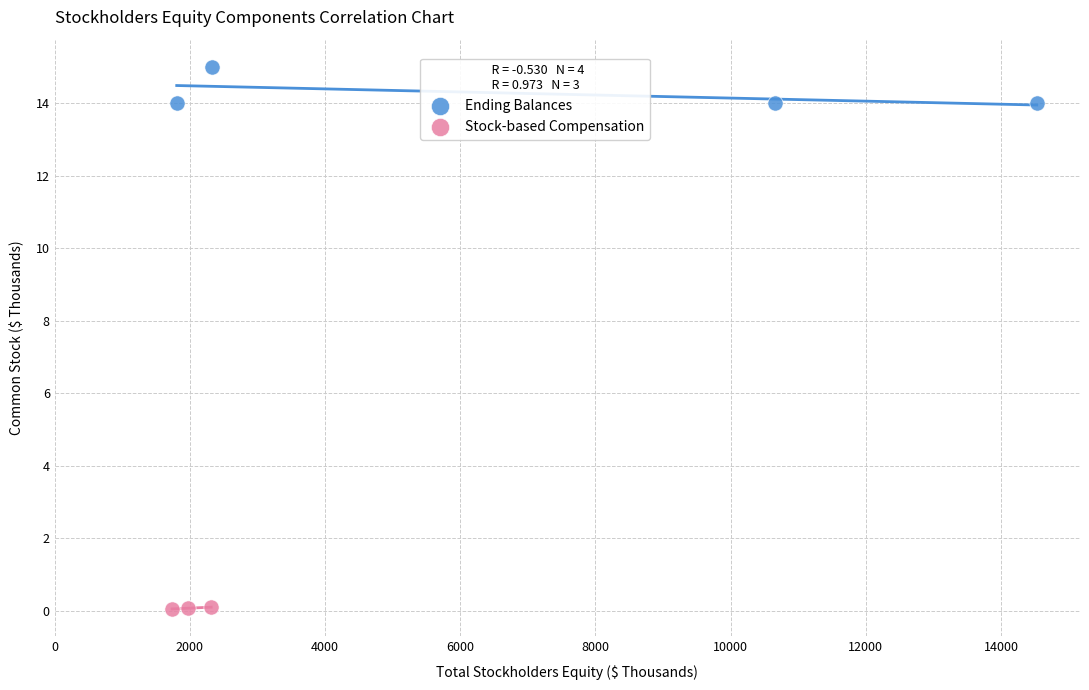

Which series has the widest spread of Y values?

Ending Balances